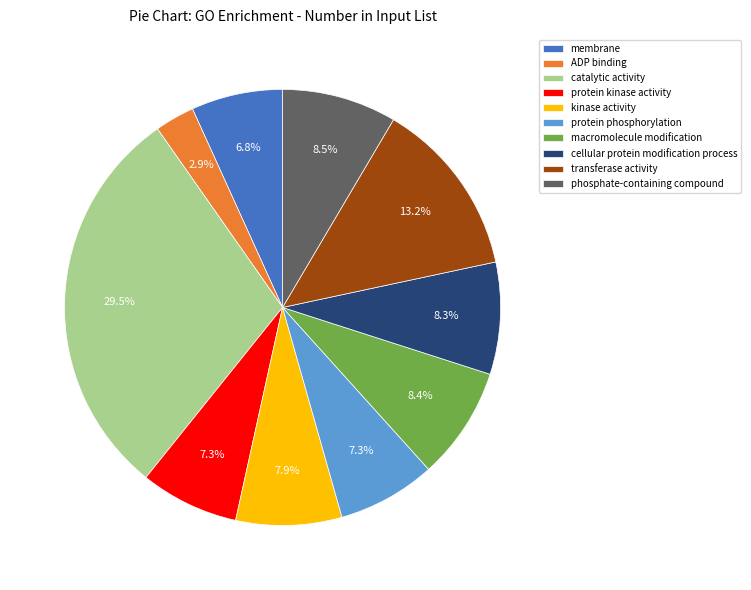

Does kinase activity represent more than half of the total?

No